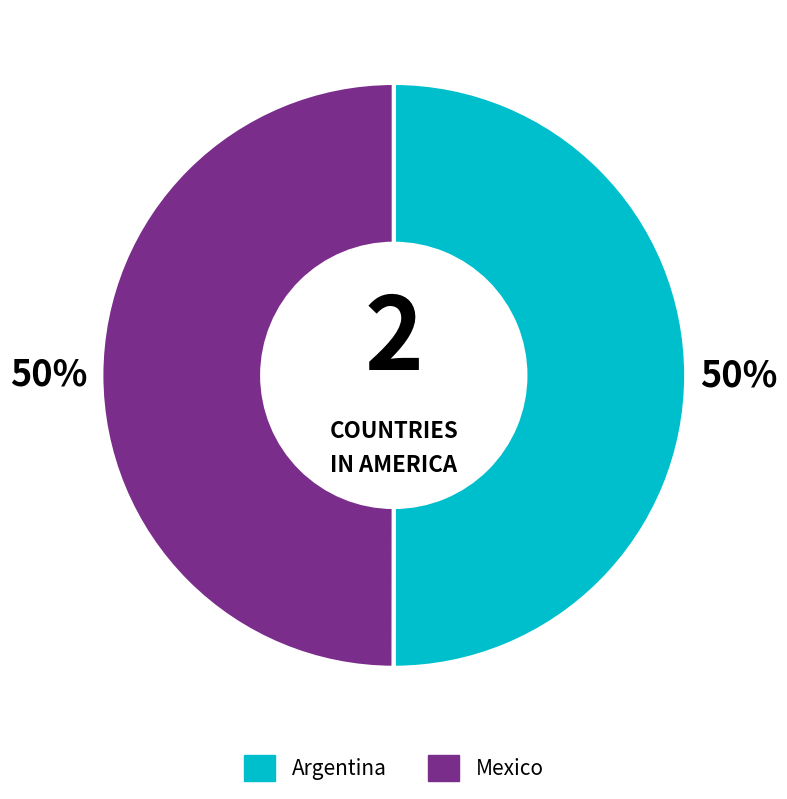

Is the sum of Argentina and Mexico greater than half?

Yes